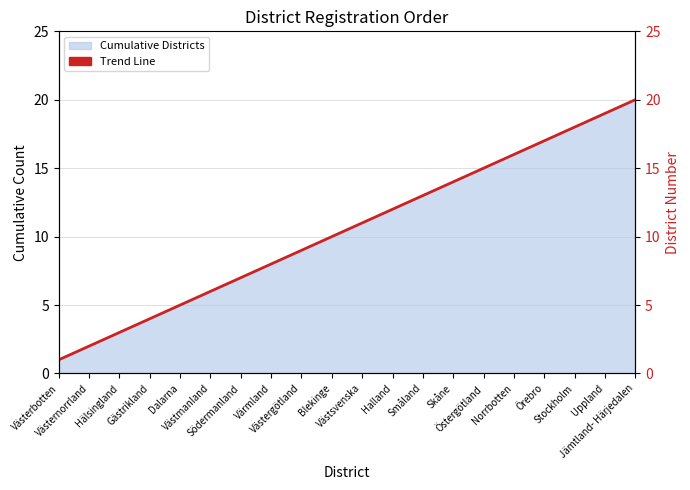

What is the greatest value displayed?

20